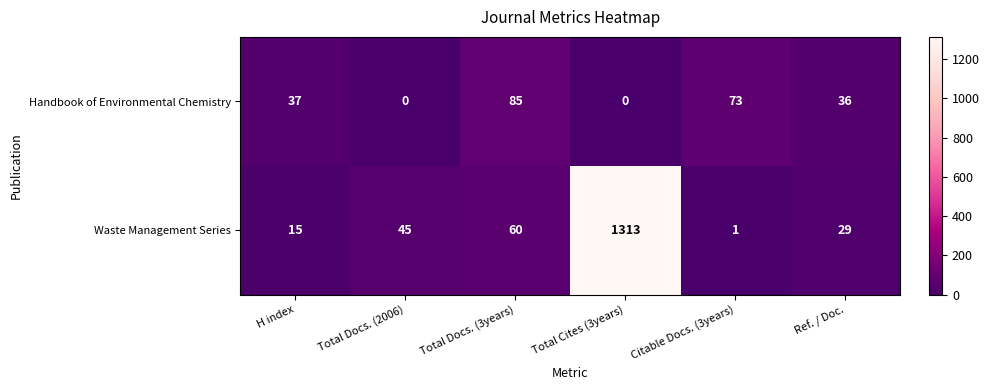

What is the spread (max minus min) of values at Citable Docs. (3years)?

72